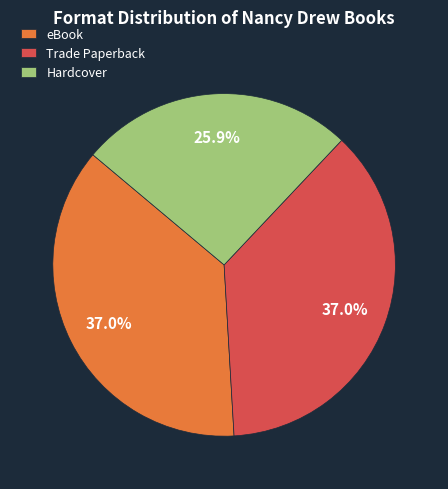

Which has a higher value, Hardcover or Trade Paperback?

Trade Paperback